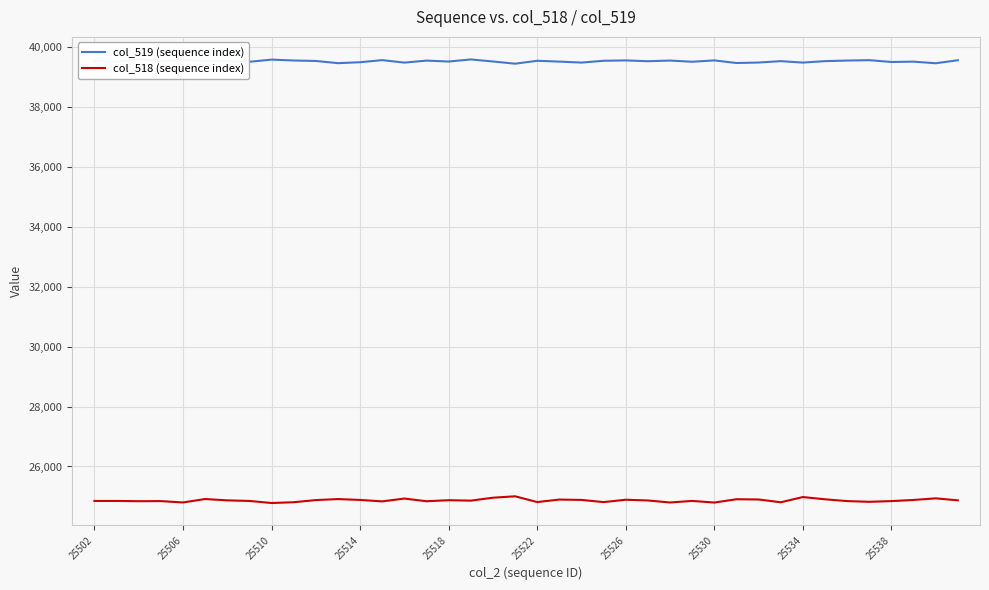

The col_518 (sequence index) series shows 24889 at 25526. True or false?

True